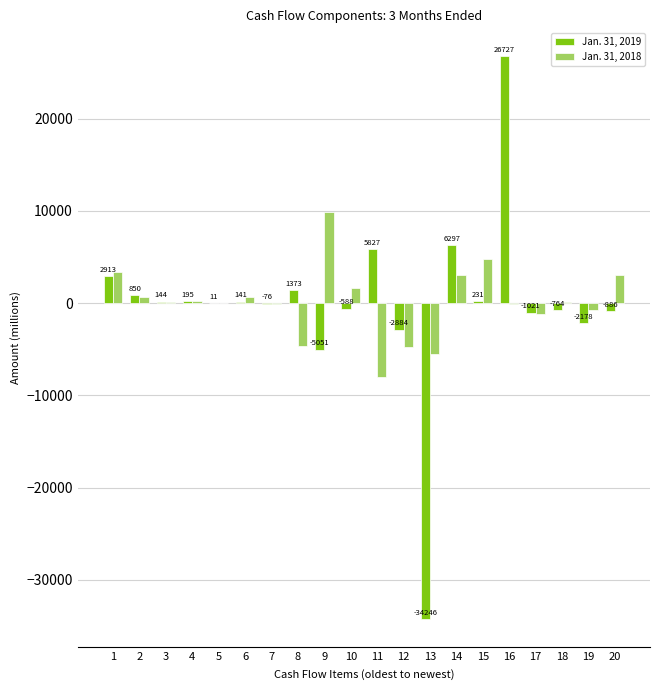

Reading left to right, extract all data points from this chart.

Jan. 31, 2019: 1=2913	2=850	3=144	4=195	5=11	6=141	7=-76	8=1373	9=-5051	10=-588	11=5827	12=-2884	13=-34246	14=6297	15=231	16=26727	17=-1021	18=-764	19=-2178	20=-886
Jan. 31, 2018: 1=3393	2=693	3=137	4=196	5=-3	6=680	7=-62	8=-4643	9=9829	10=1685	11=-8043	12=-4777	13=-5493	14=3002	15=4768	16=-133	17=-1220	18=159	19=-786	20=2996